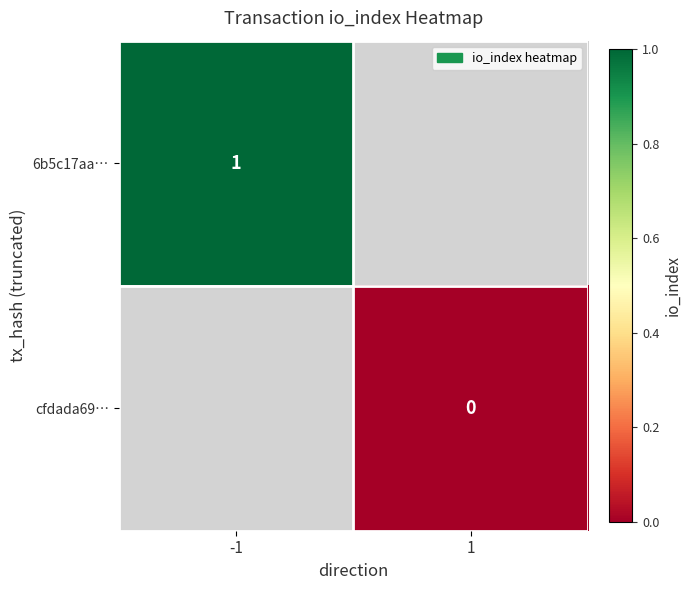

At how many categories does at least one series exceed 0?

1